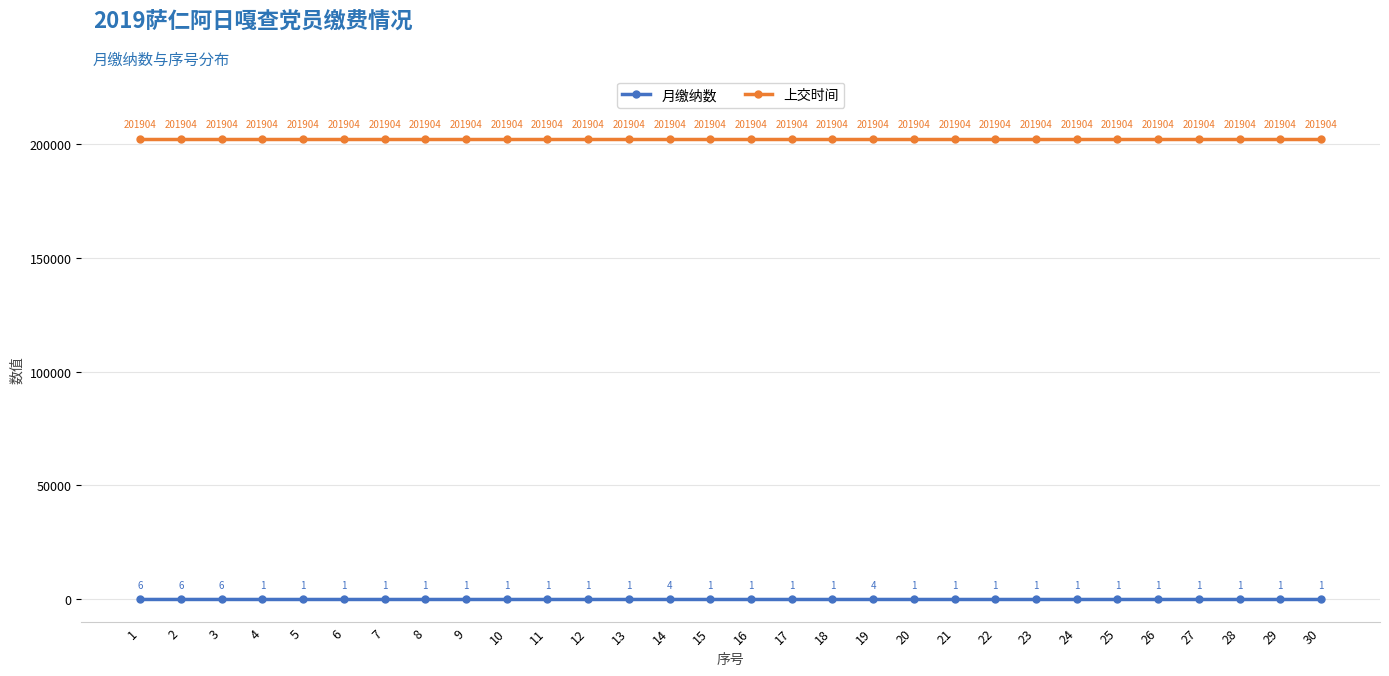

How many values in the 月缴纳数 series exceed 1?

5